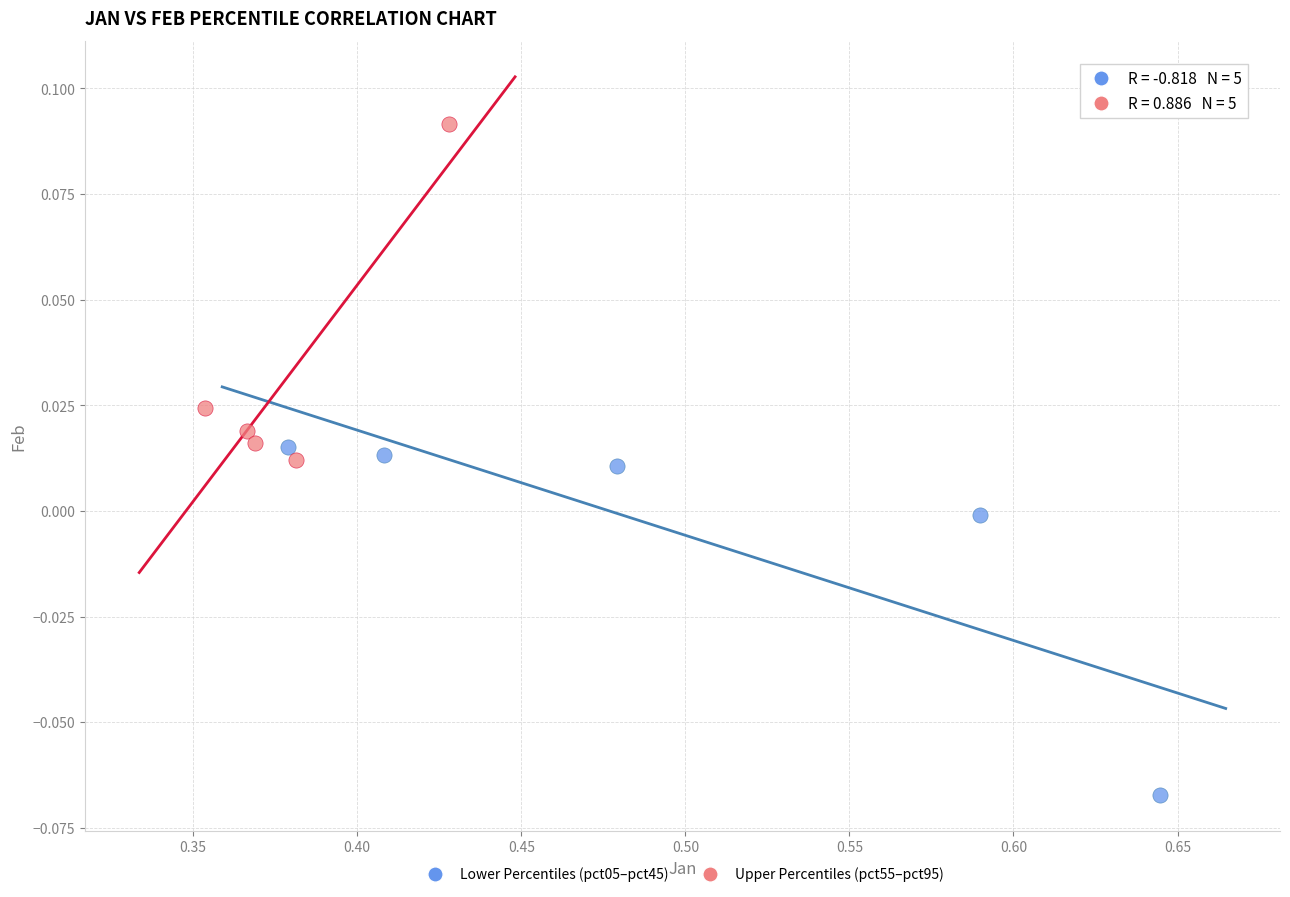

What are all the series names shown in the legend?

Lower Percentiles (pct05–pct45), Upper Percentiles (pct55–pct95)